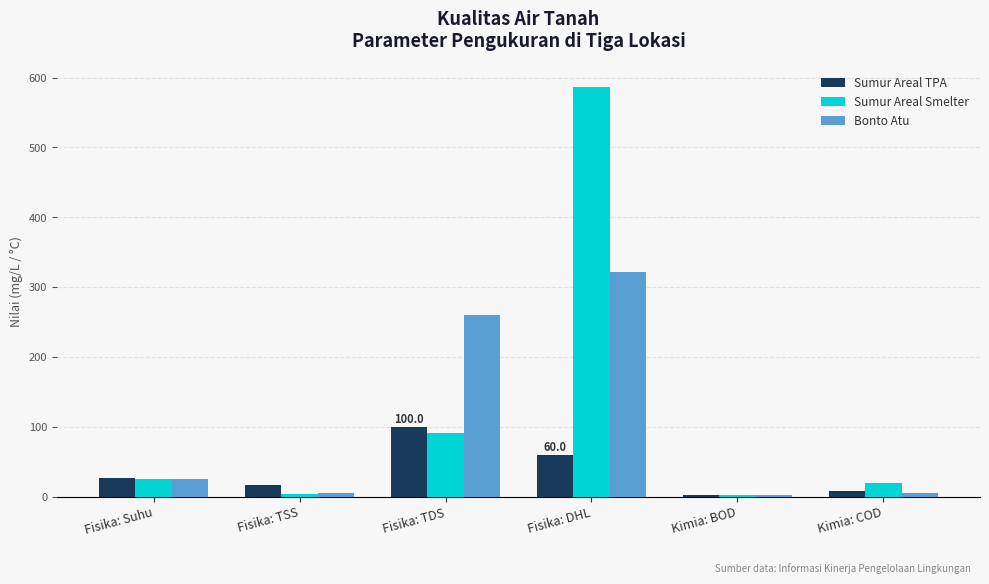

Which series changed the most between Fisika: TSS and Fisika: TDS?

Bonto Atu